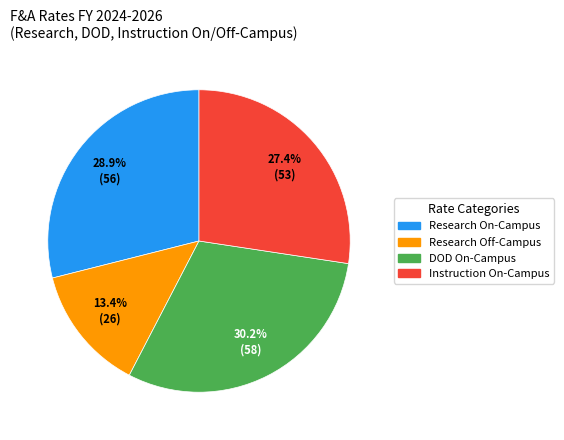

To the nearest percent, what is the average slice percentage?

25%